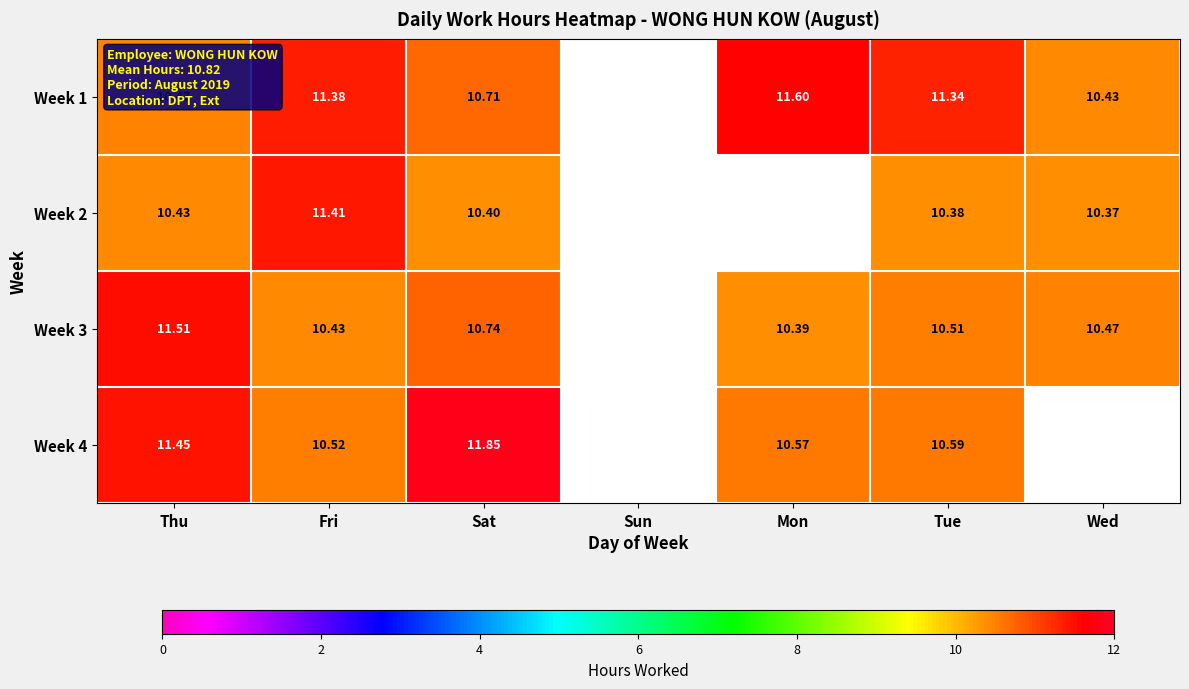

The value of Week 1 at Wed is 6.3. True or false?

False